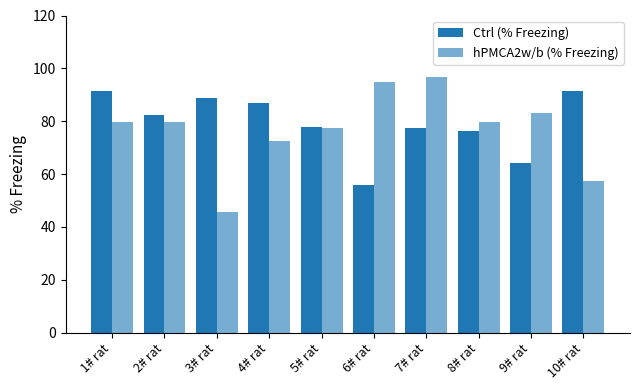

Reading right to left, list all the values displayed in this chart.

Ctrl (% Freezing): 91.5	64.3	76.1	77.6	55.7	77.8	86.9	88.6	82.3	91.6
hPMCA2w/b (% Freezing): 57.3	83.1	79.9	96.7	94.8	77.3	72.3	45.7	79.8	79.5